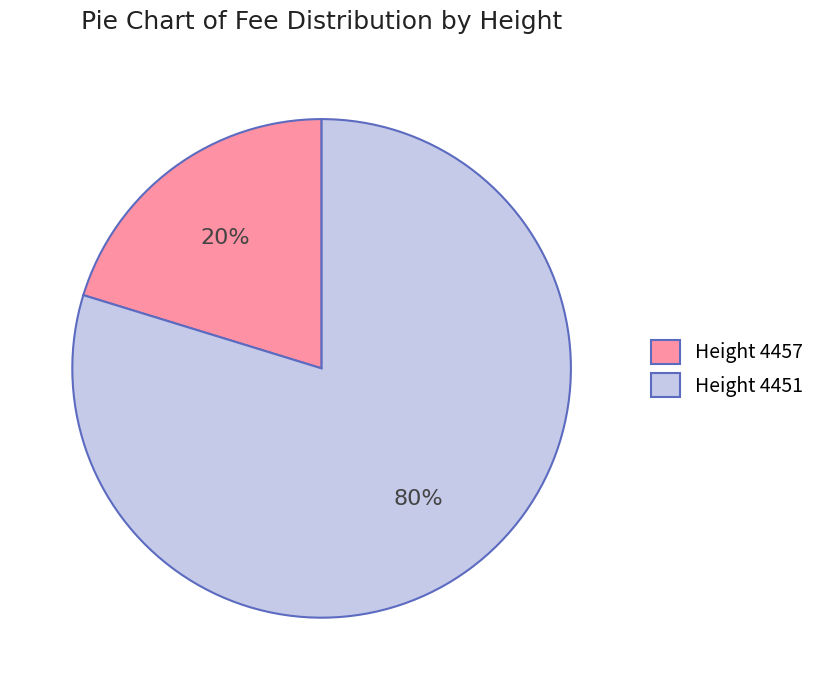

How many segments does this pie chart have?

2